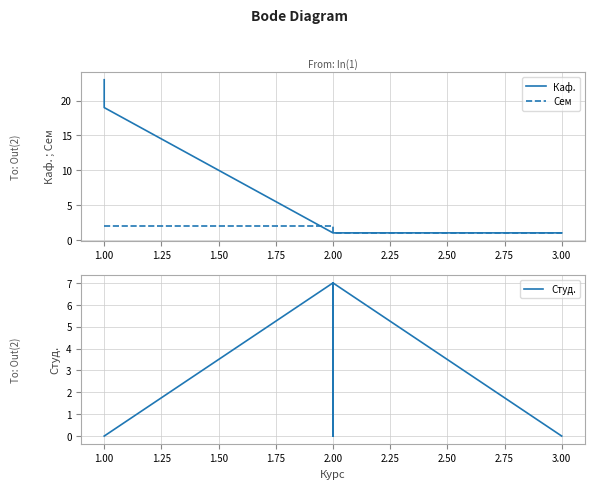

What is the value of the Каф. point at the 5th from the left?

1